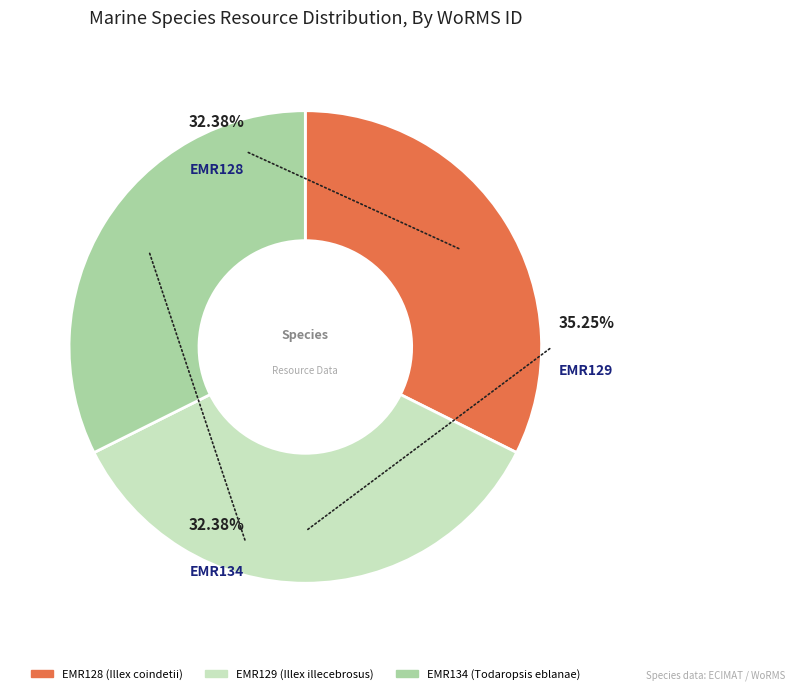

Is it true that EMR129 is 35% of the pie?

True